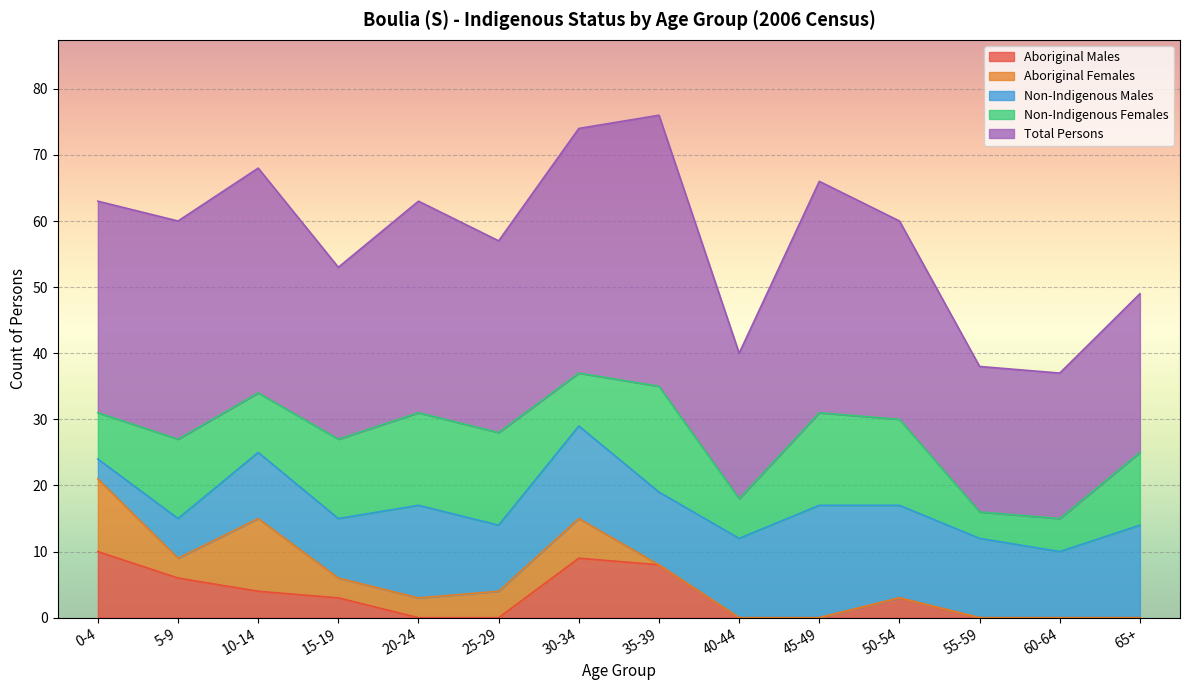

Reading right to left, transcribe all the data shown in this chart.

Aboriginal Males: 65+=0	60-64=0	55-59=0	50-54=3	45-49=0	40-44=0	35-39=8	30-34=9	25-29=0	20-24=0	15-19=3	10-14=4	5-9=6	0-4=10
Aboriginal Females: 65+=0	60-64=0	55-59=0	50-54=0	45-49=0	40-44=0	35-39=0	30-34=6	25-29=4	20-24=3	15-19=3	10-14=11	5-9=3	0-4=11
Non-Indigenous Males: 65+=14	60-64=10	55-59=12	50-54=14	45-49=17	40-44=12	35-39=11	30-34=14	25-29=10	20-24=14	15-19=9	10-14=10	5-9=6	0-4=3
Non-Indigenous Females: 65+=11	60-64=5	55-59=4	50-54=13	45-49=14	40-44=6	35-39=16	30-34=8	25-29=14	20-24=14	15-19=12	10-14=9	5-9=12	0-4=7
Total Persons: 65+=24	60-64=22	55-59=22	50-54=30	45-49=35	40-44=22	35-39=41	30-34=37	25-29=29	20-24=32	15-19=26	10-14=34	5-9=33	0-4=32